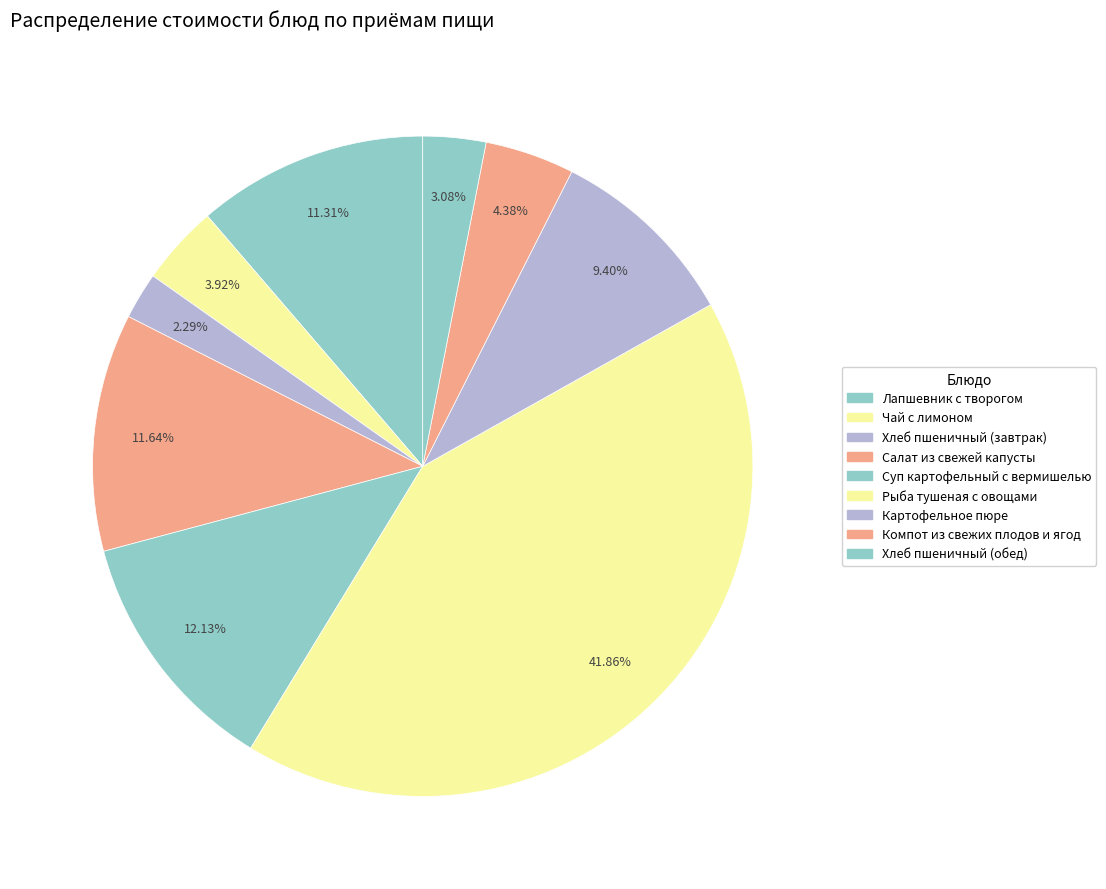

Is there any slice that represents more than half of the pie?

No